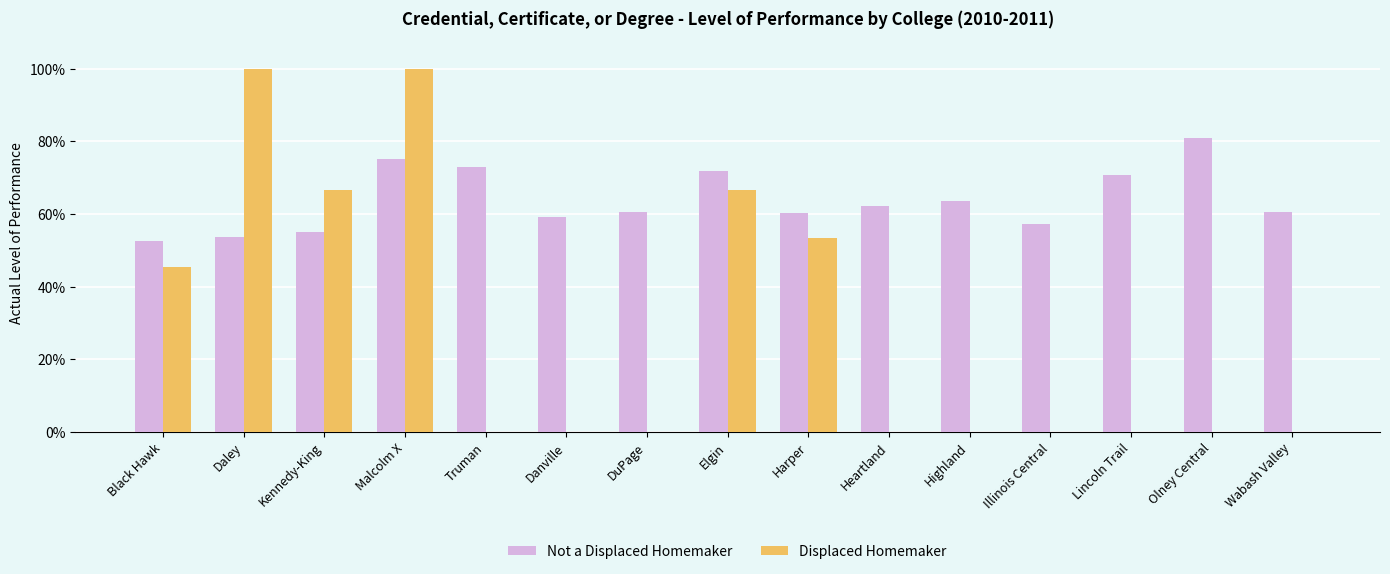

Does the chart contain stacked bars?

No